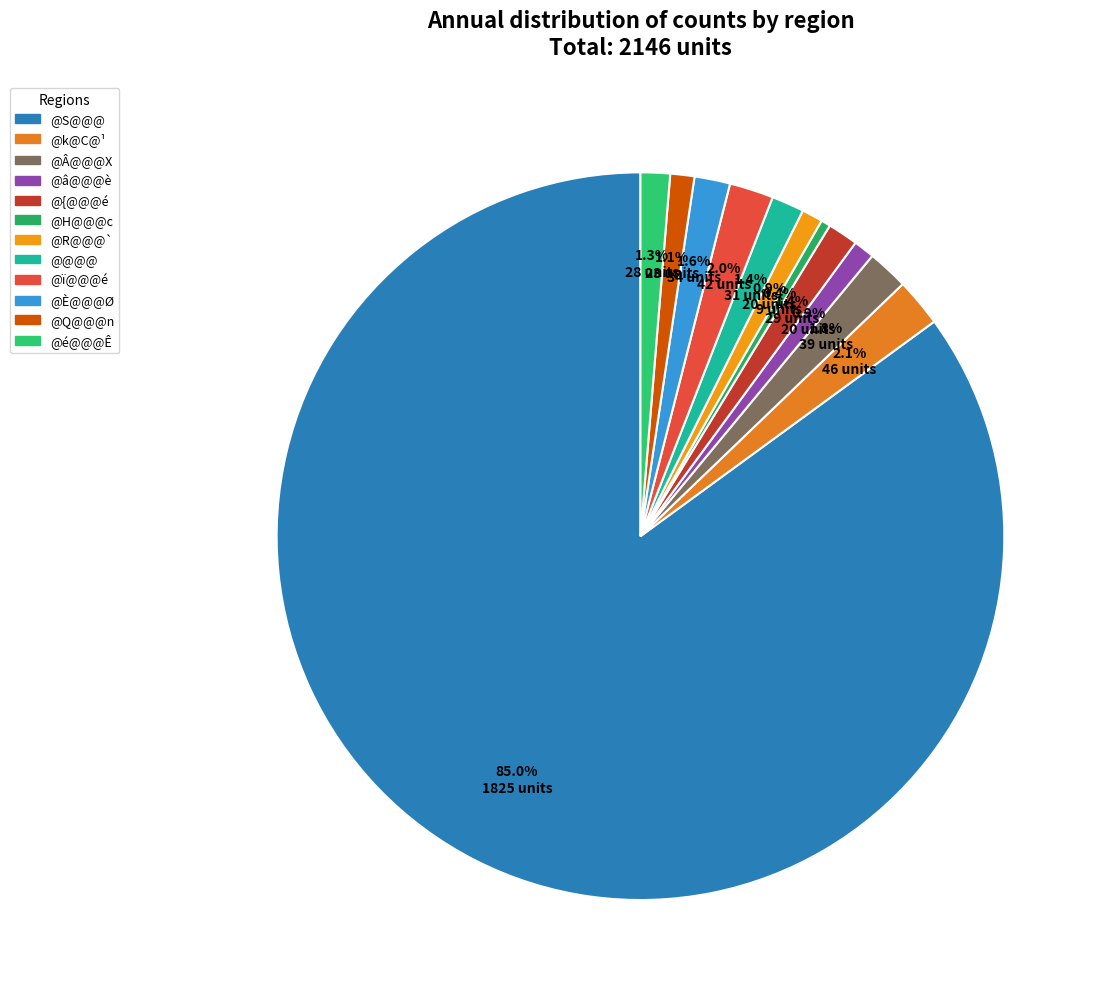

What is the majority slice?

@S@@@